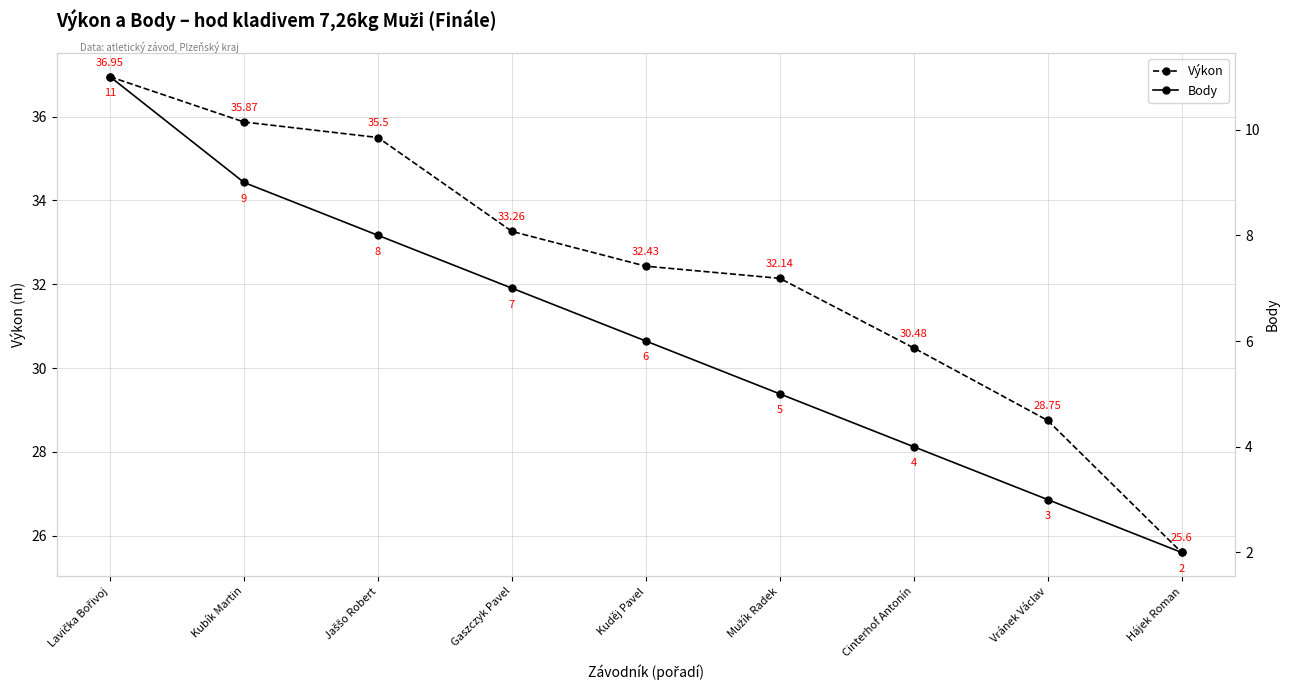

Which label corresponds to the largest value in the chart?

Lavička Bořivoj